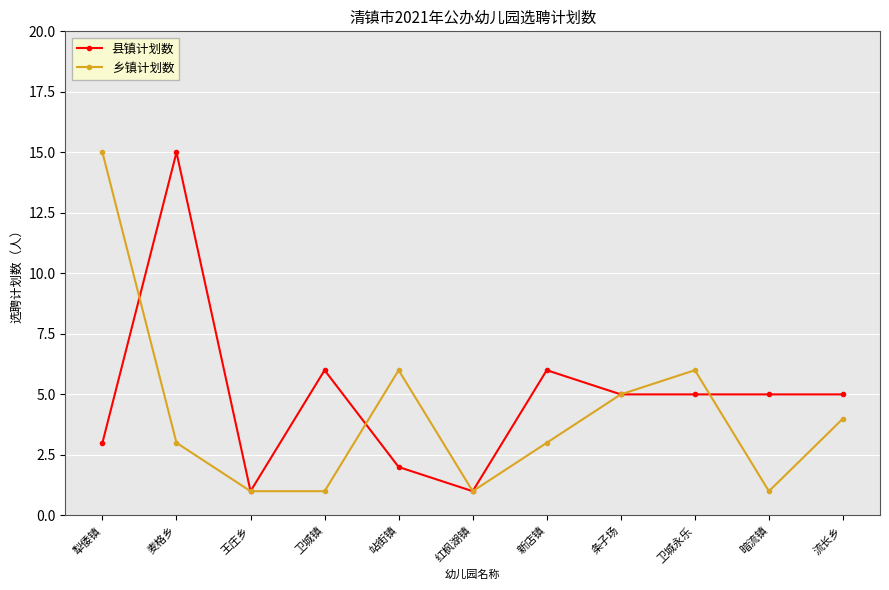

What is the greatest value displayed?

15